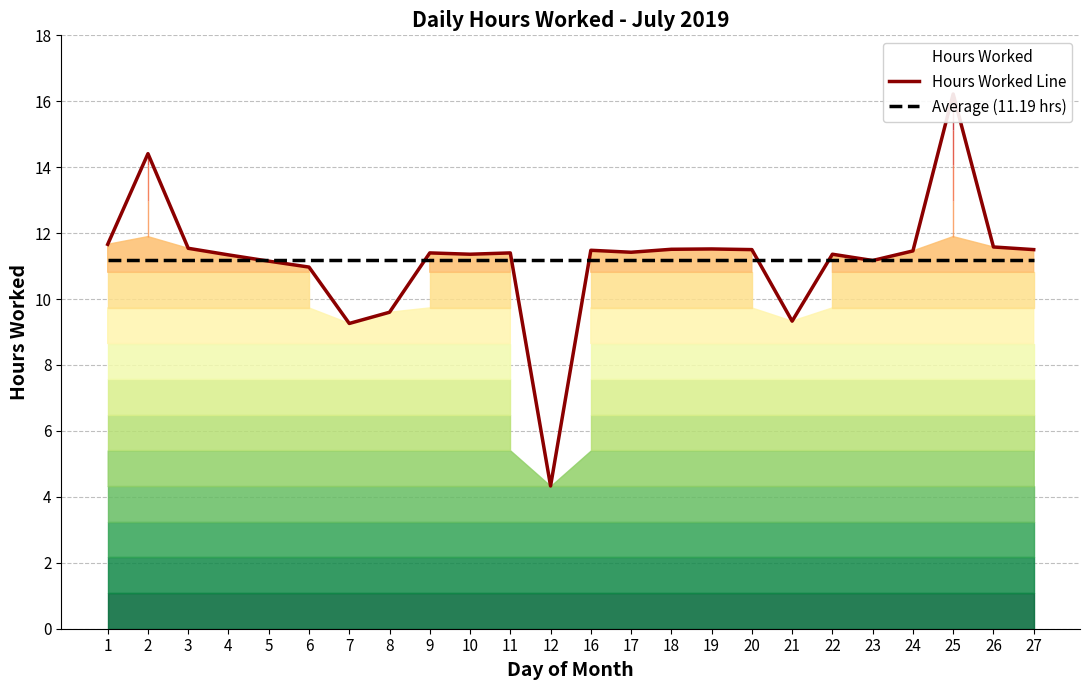

At which category is the sum across all series the highest?

25